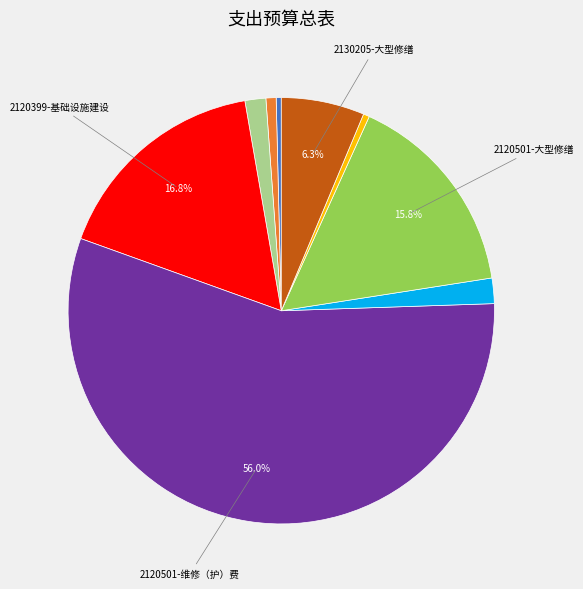

To the nearest percent, what is the average slice percentage?

11%